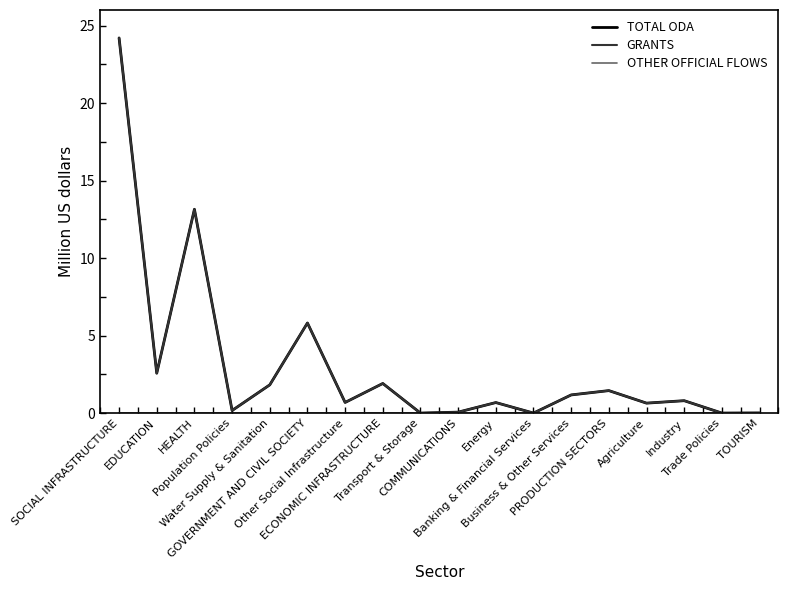

What position from the right is GOVERNMENT AND CIVIL SOCIETY?

13